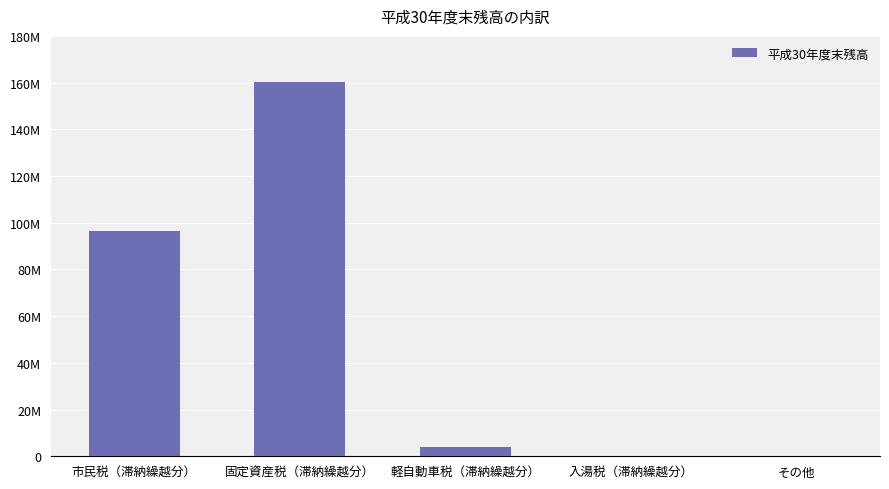

List the labels in order of value, largest first.

固定資産税（滞納繰越分）, 市民税（滞納繰越分）, 軽自動車税（滞納繰越分）, その他, 入湯税（滞納繰越分）